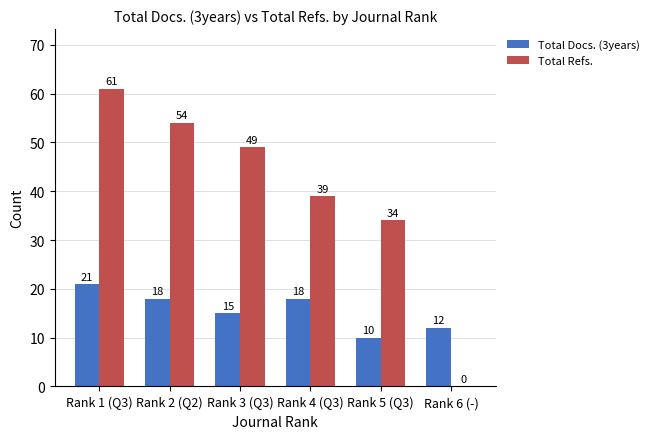

What is the difference between the Total Refs. values at Rank 2 (Q2) and Rank 6 (-)?

54